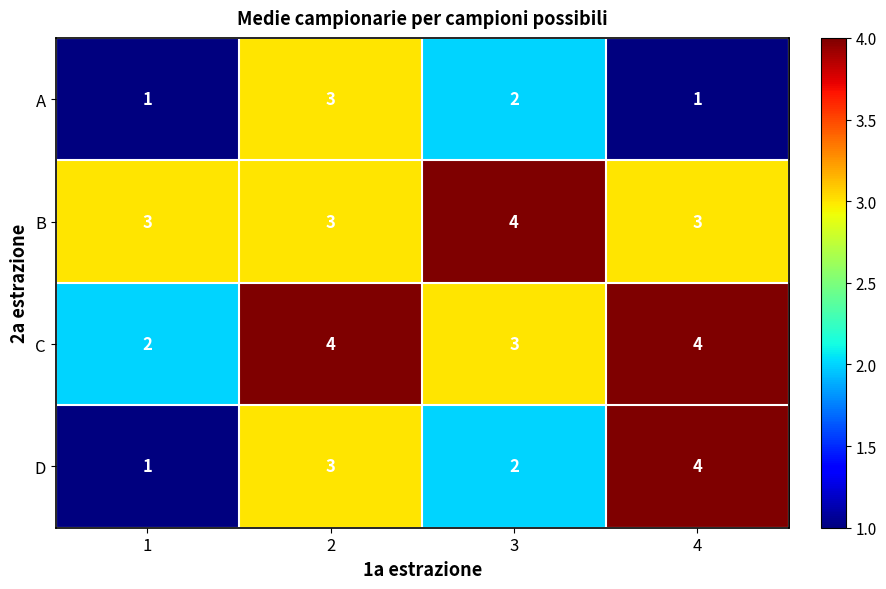

Is it true that A equals 2 at 4?

False